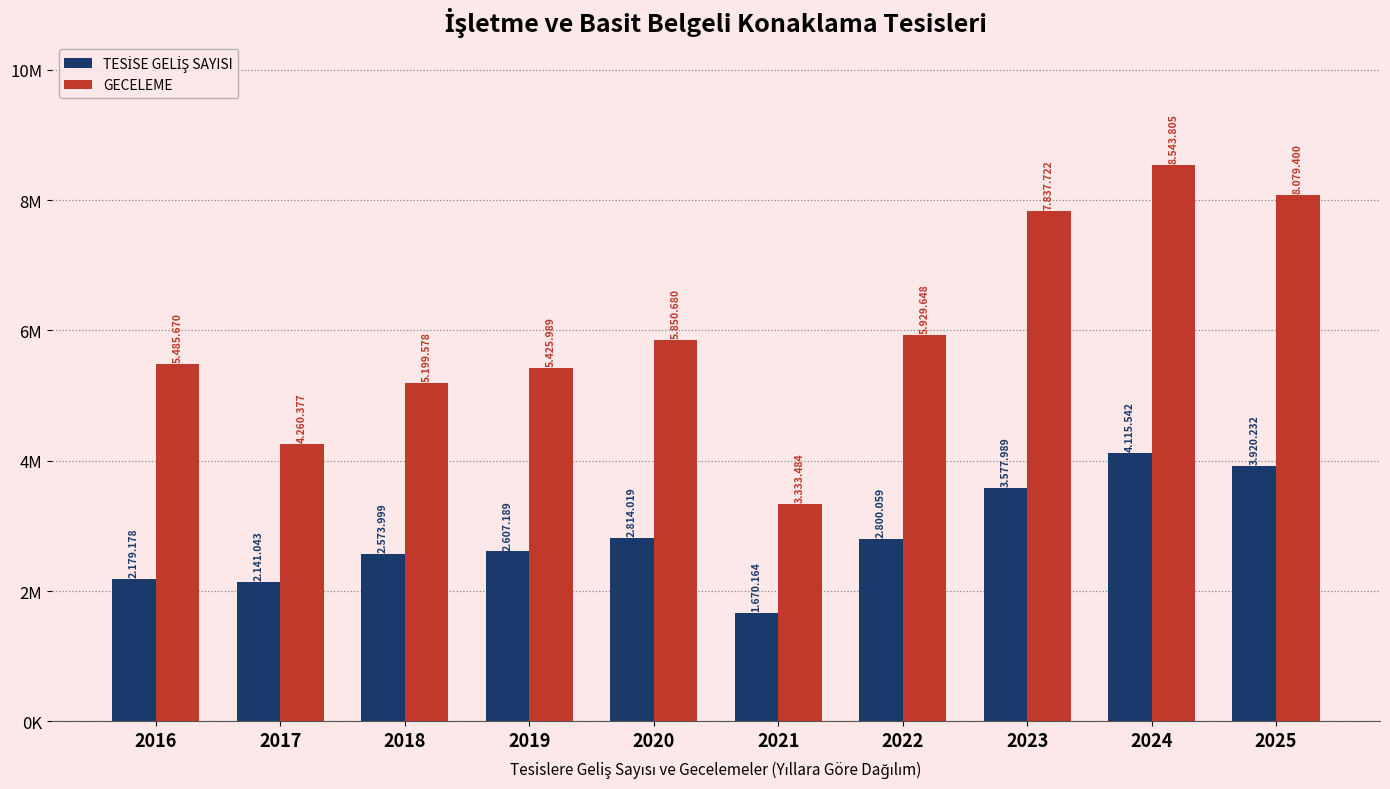

Does the chart contain any negative values?

No